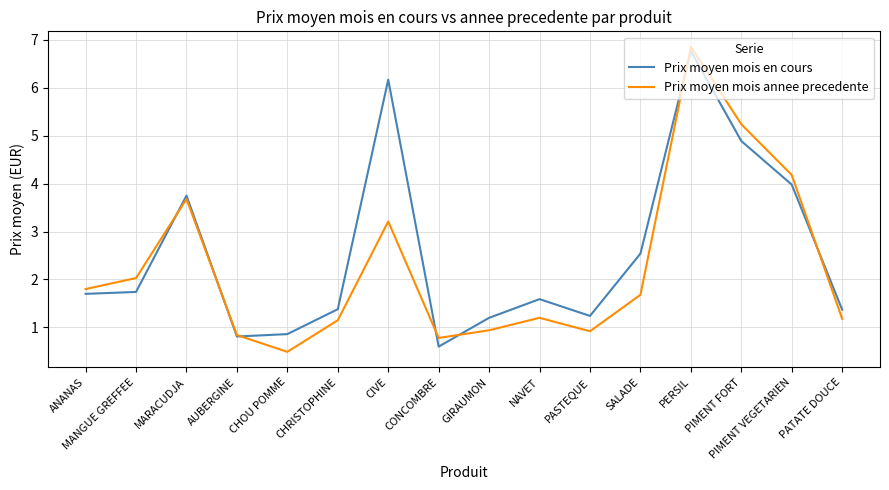

Read the Prix moyen mois annee precedente value at SALADE.

1.7